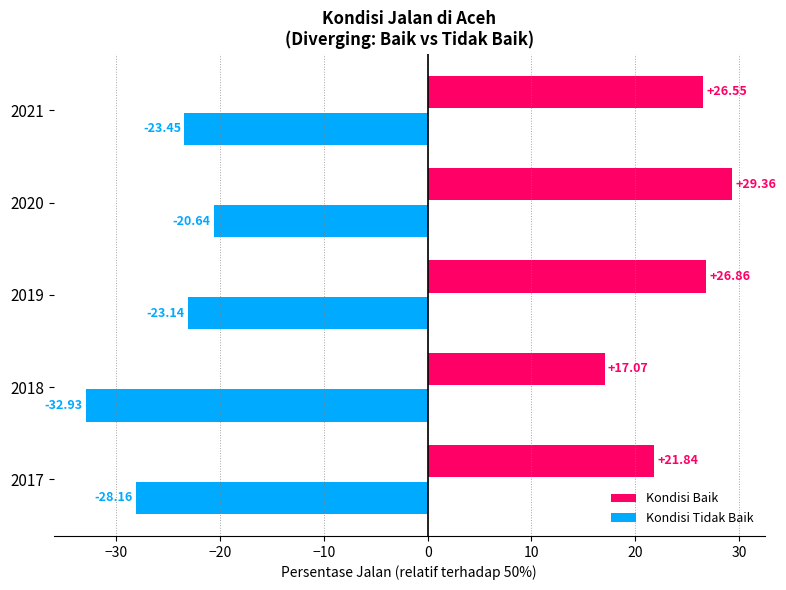

Which series has the largest total across all categories?

Kondisi Baik